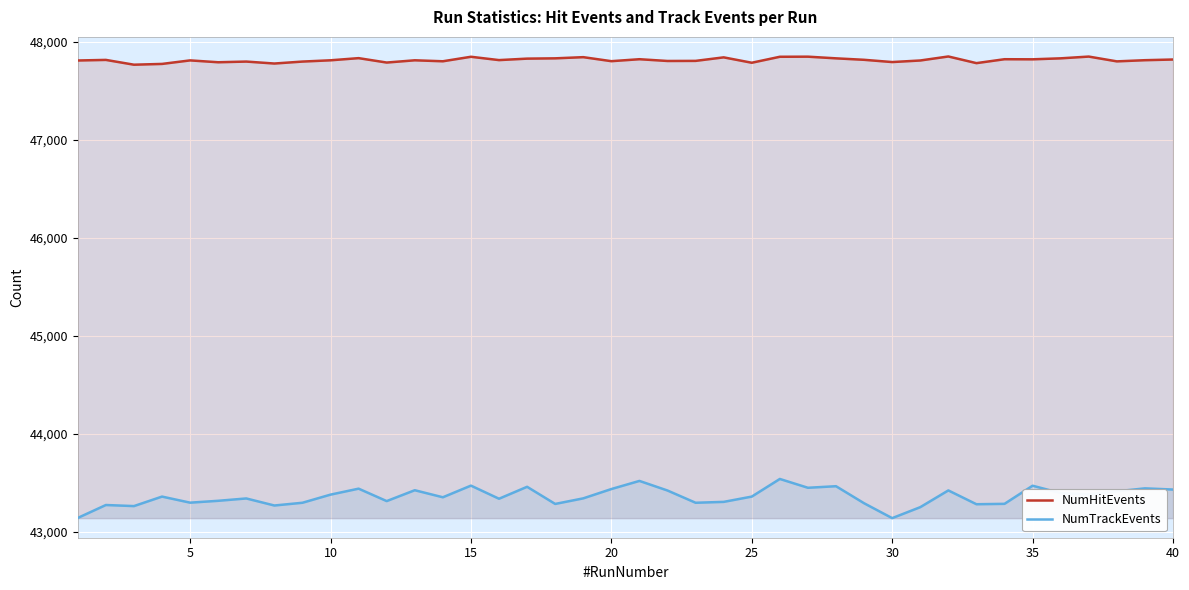

What is the maximum value shown in the chart?

47853